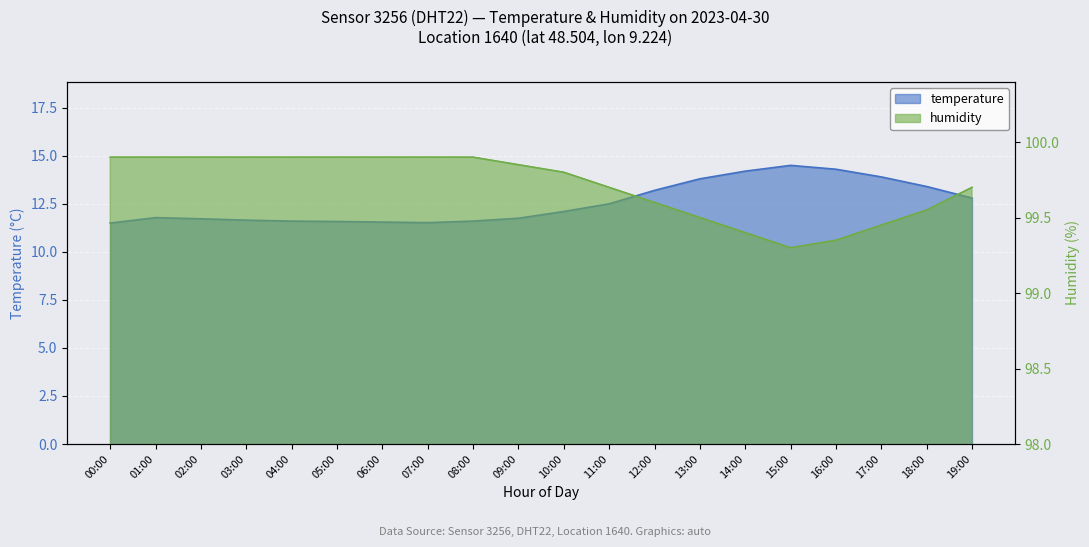

Is it true that temperature equals 11.8 at 01:00?

True